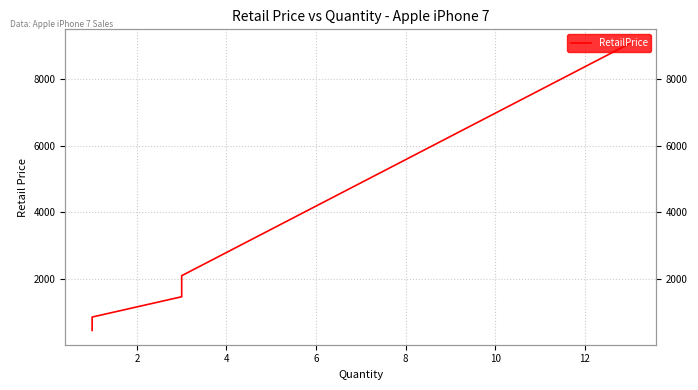

What is the sum of the values at 8 and 14?

1299.0